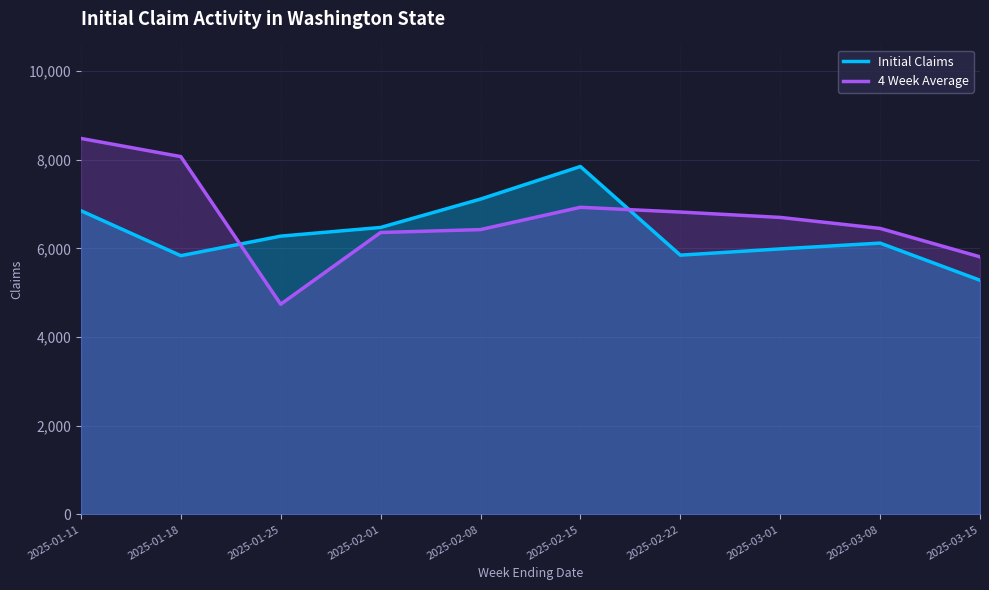

List the series in order of their peak value, lowest first.

Initial Claims, 4 Week Average